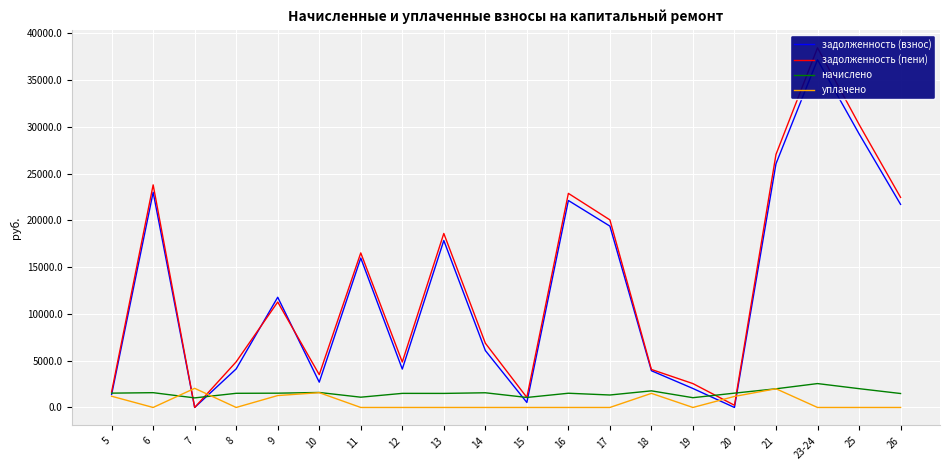

Where is the first local maximum for начислено?

6